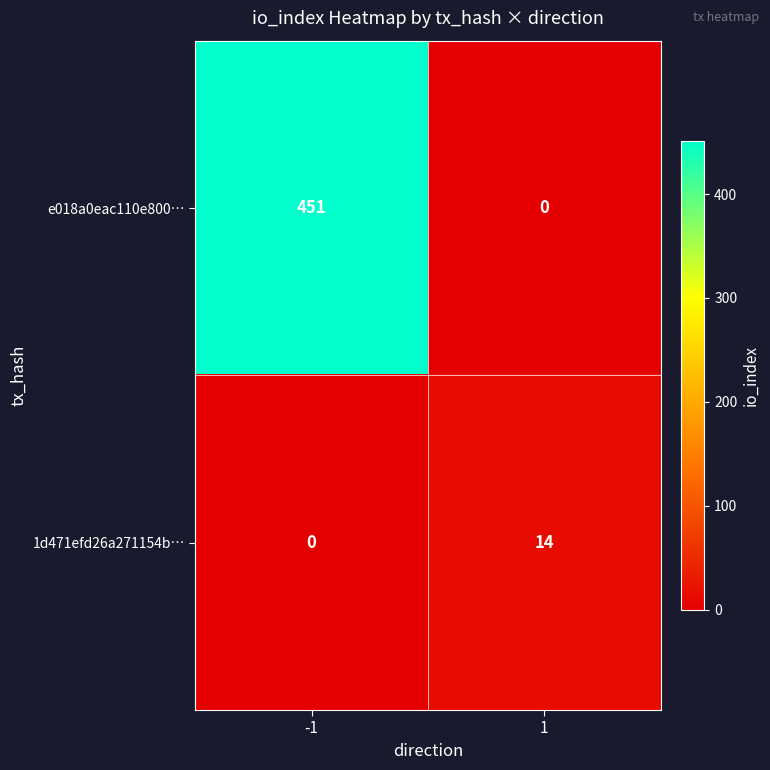

What is the total value across all series at -1?

451